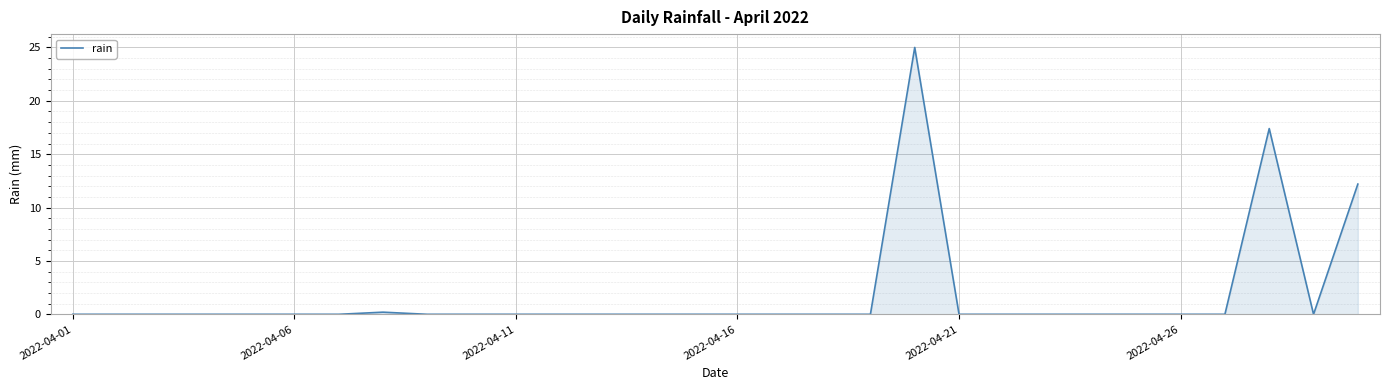

What is the difference between the maximum and minimum values?

25.0